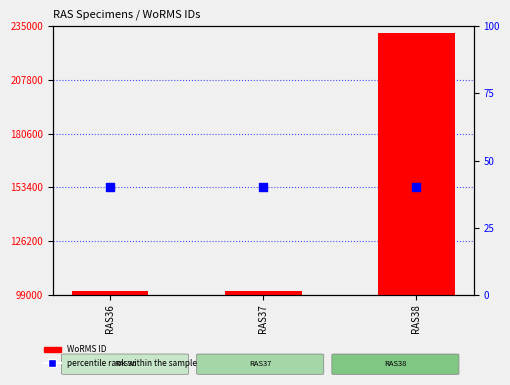

What is the total value across all series at RAS37?

100848